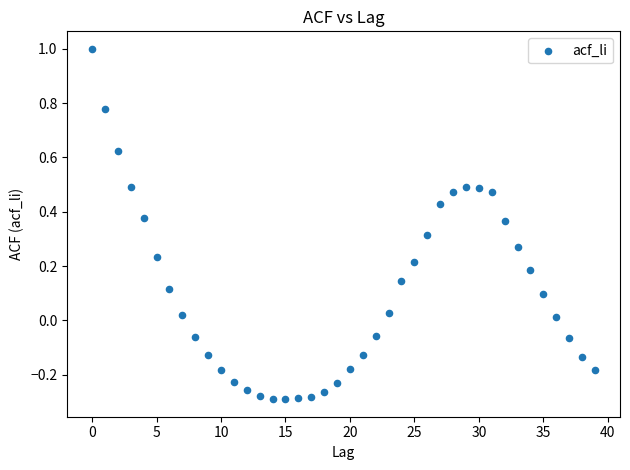

What is the range of X values (max minus min)?

39.0